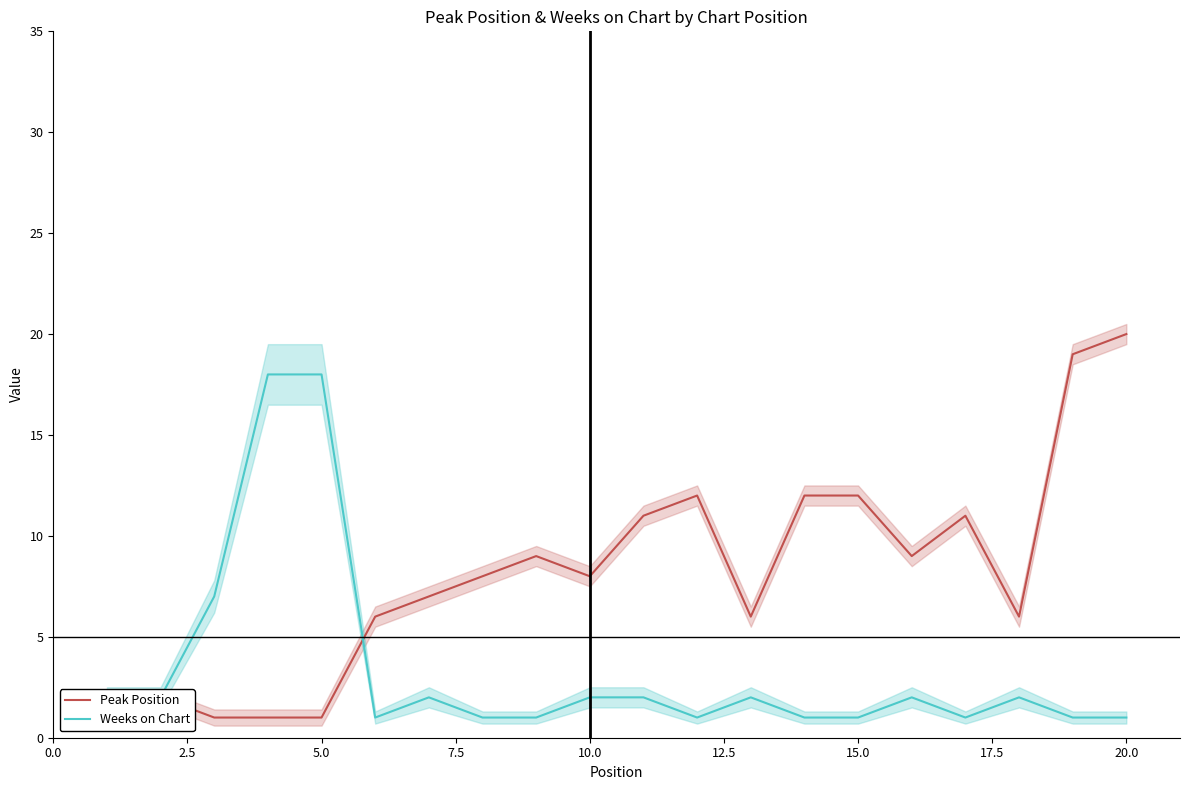

What is the value of the Peak Position point at the 10th from the left?

8